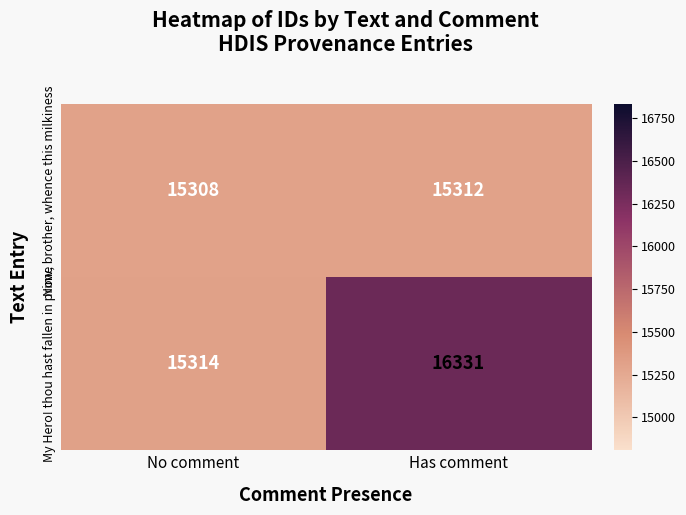

At which category does the chart reach its peak across all series?

Has comment